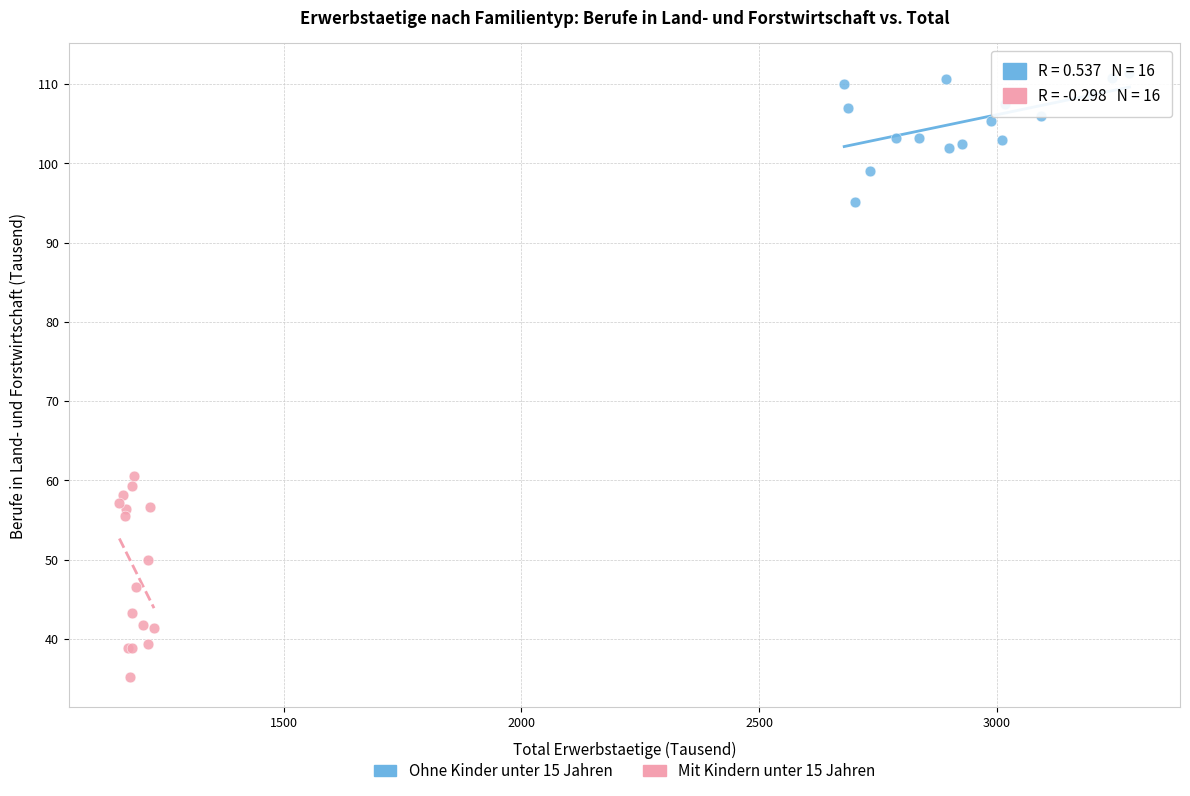

Which series has the largest Y range (max minus min)?

Mit Kindern unter 15 Jahren